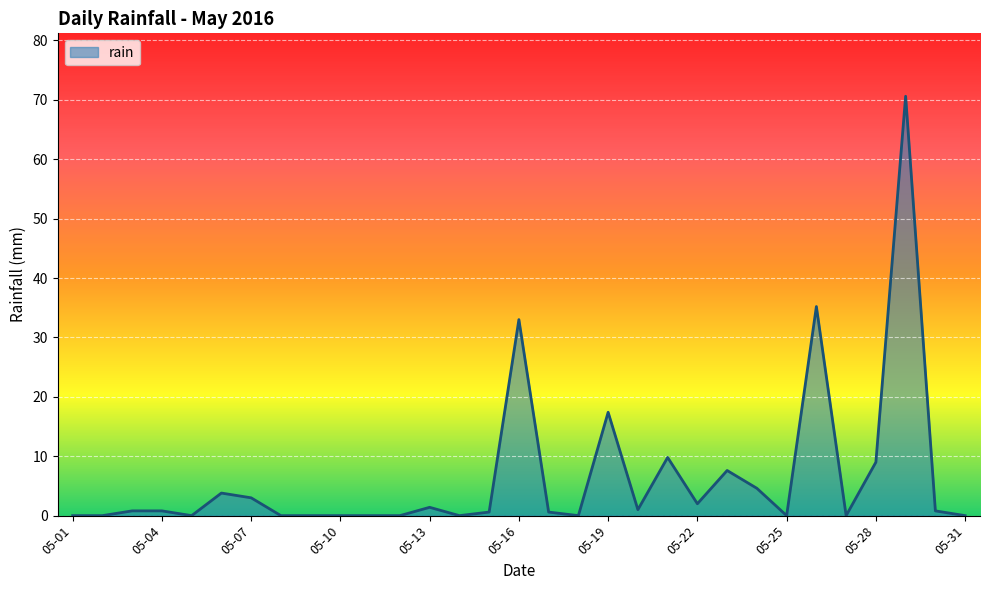

What is the difference between the maximum and minimum values?

70.6